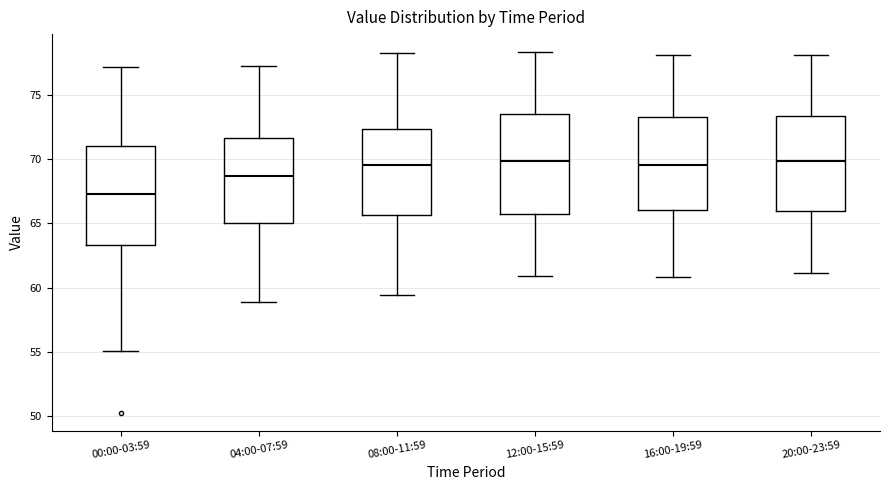

Where is the lower edge of the box for 04:00-07:59 on the y-axis? The values are not printed on the chart, so give them approximately, as read against the axis.

65.0